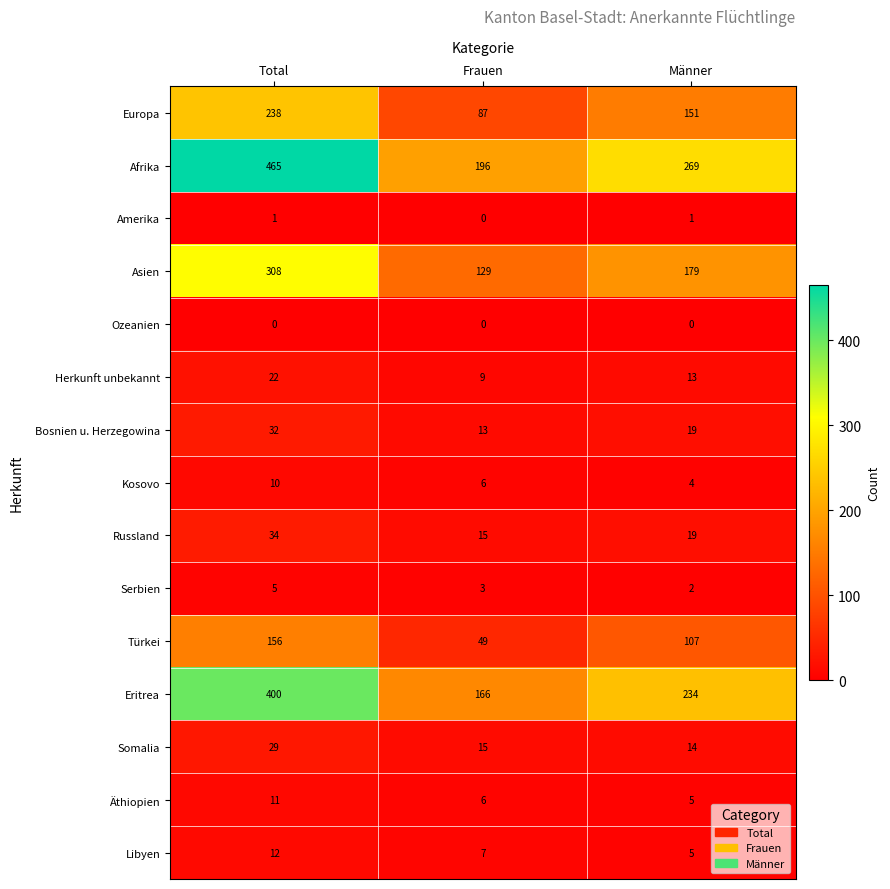

List the series in order of their peak value, lowest first.

Ozeanien, Amerika, Serbien, Kosovo, Äthiopien, Libyen, Herkunft unbekannt, Somalia, Bosnien u. Herzegowina, Russland, Türkei, Europa, Asien, Eritrea, Afrika